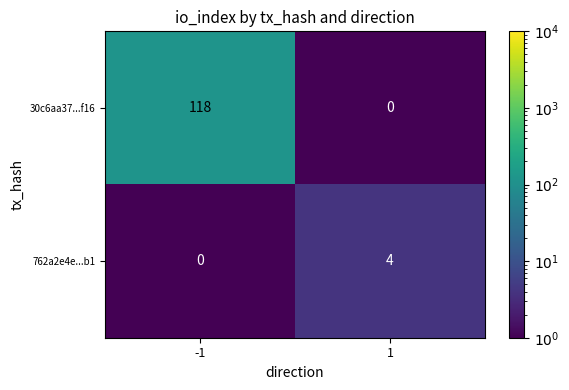

Between -1 and 1, which series saw the biggest shift?

30c6aa37...f16